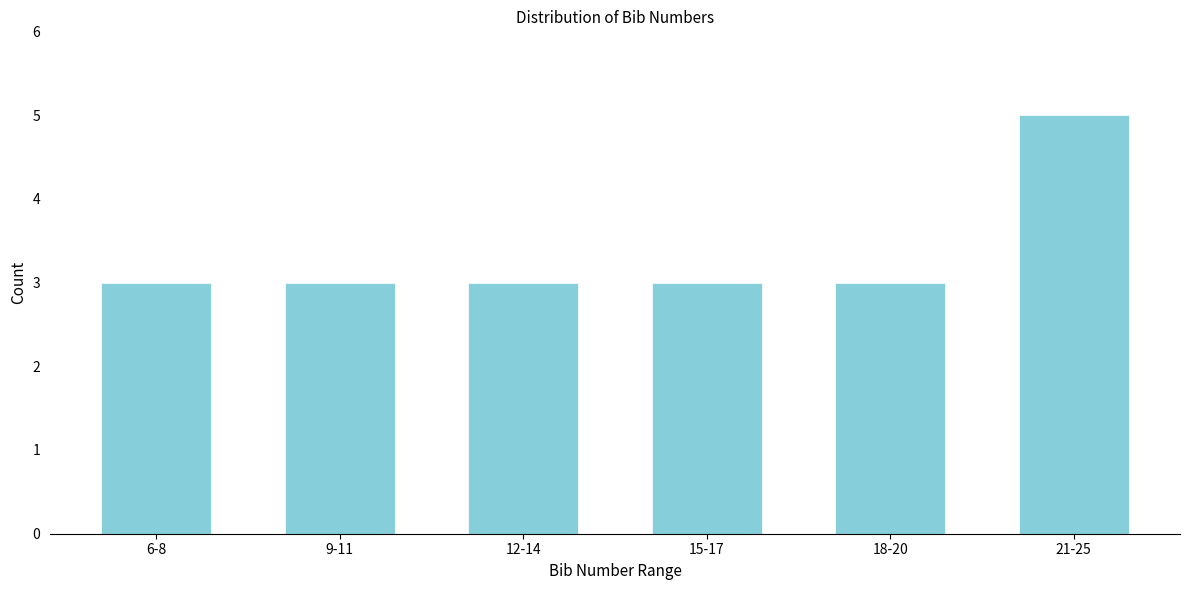

Reading left to right, what are all the values shown in this chart?

6-8=3	9-11=3	12-14=3	15-17=3	18-20=3	21-25=5